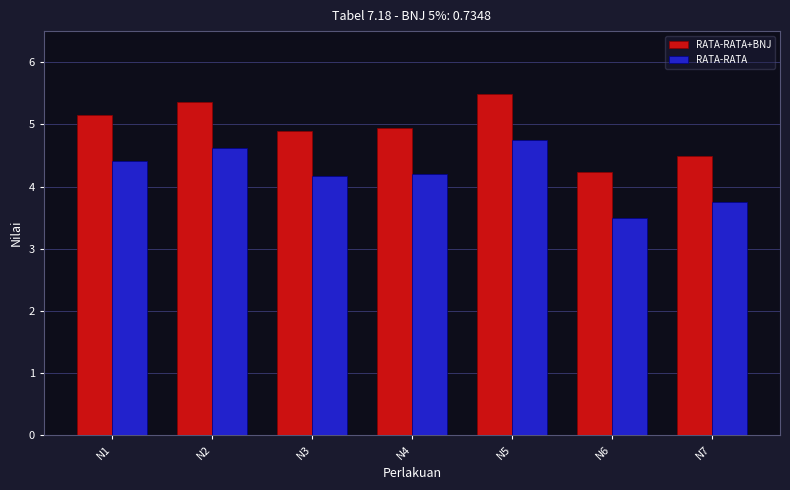

What is the difference between the RATA-RATA+BNJ values at N2 and N4?

0.4